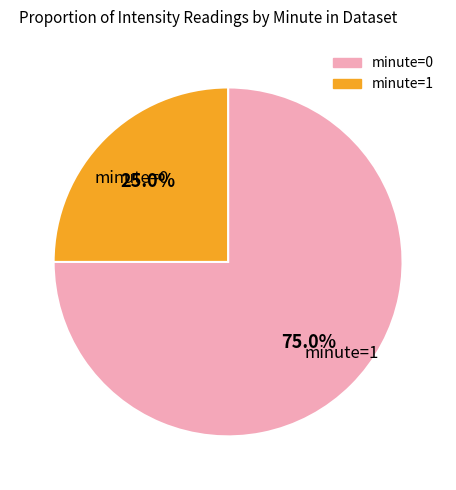

What is the ratio of the value at minute=0 to the value at minute=1?

3.0